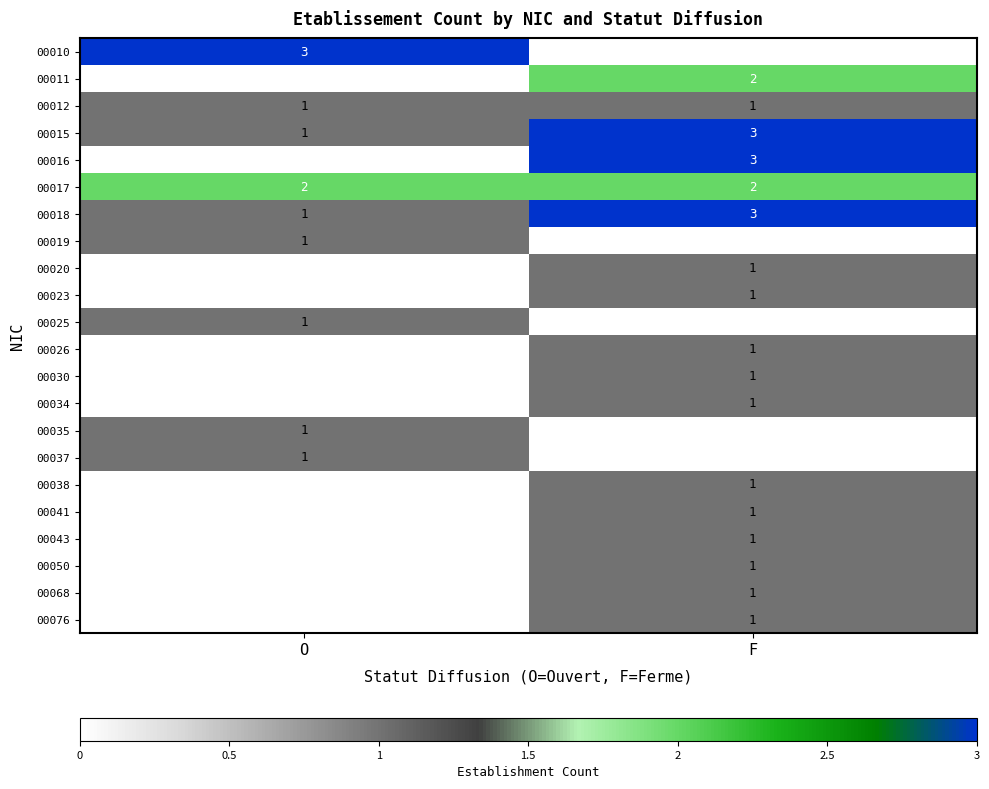

The 00017 series shows 3 at F. True or false?

False